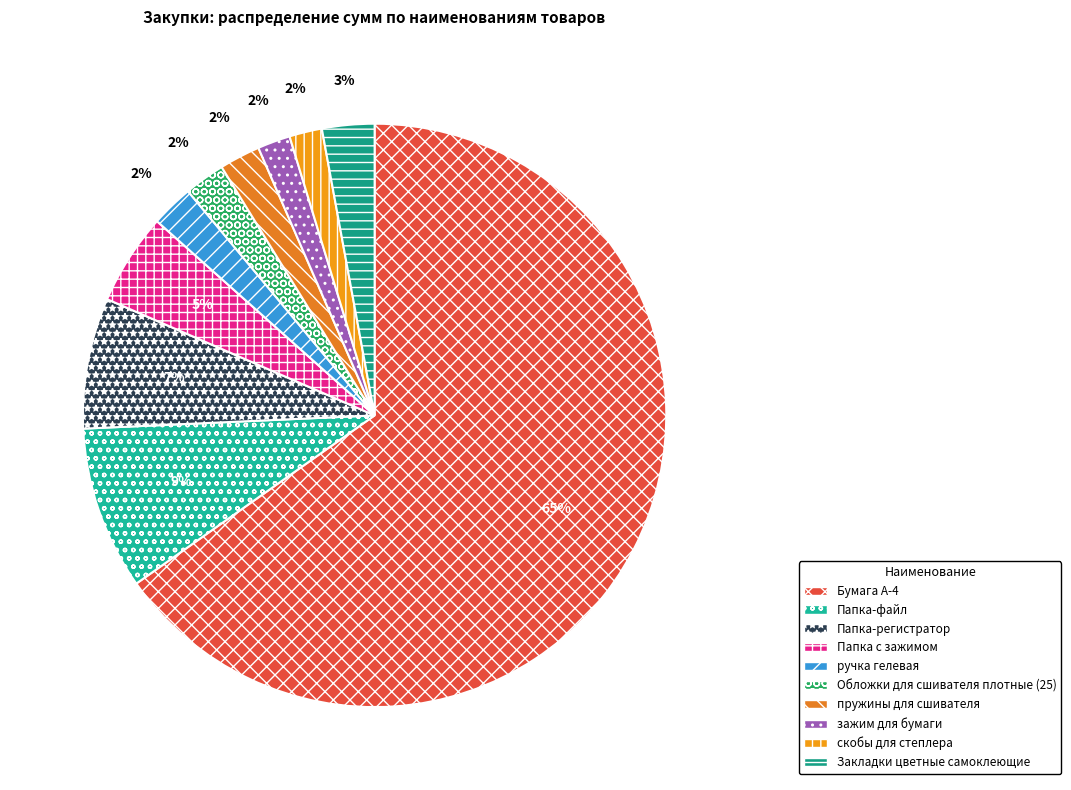

How many slices are in this pie chart?

10